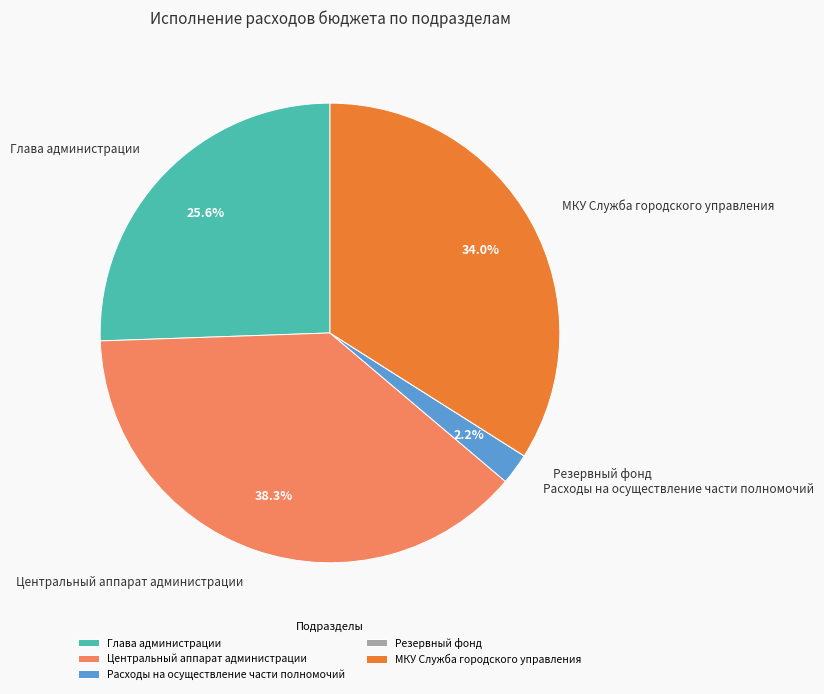

What is the largest slice in the pie chart?

Центральный аппарат администрации